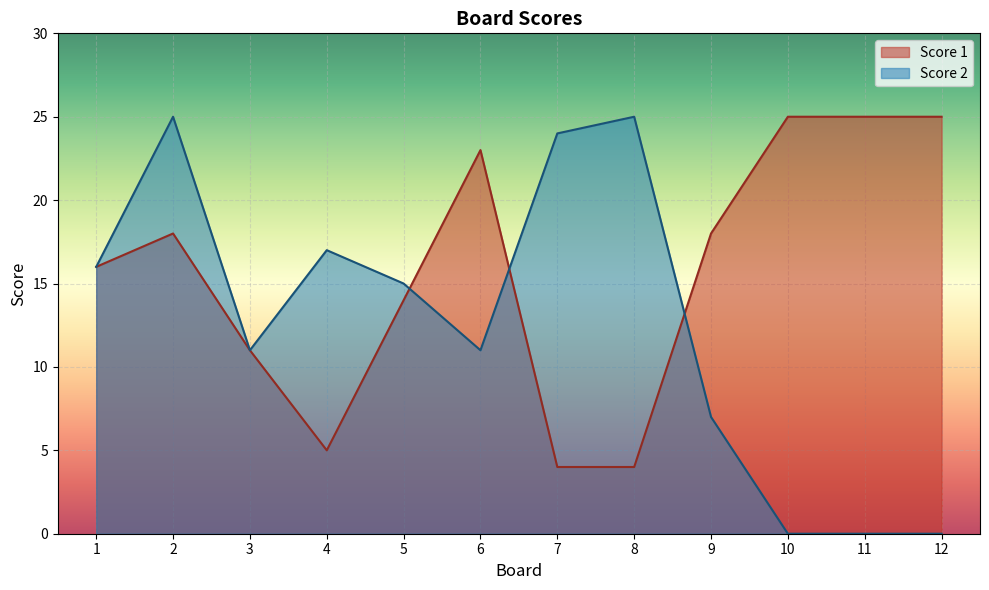

What is the spread (max minus min) of values at 8?

21